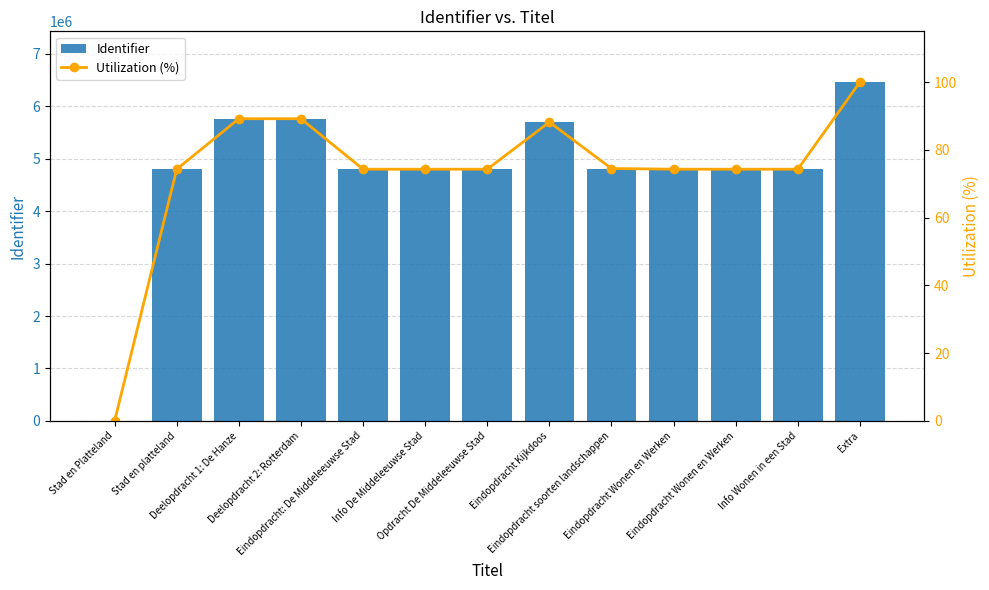

How many values in Identifier are above zero?

12